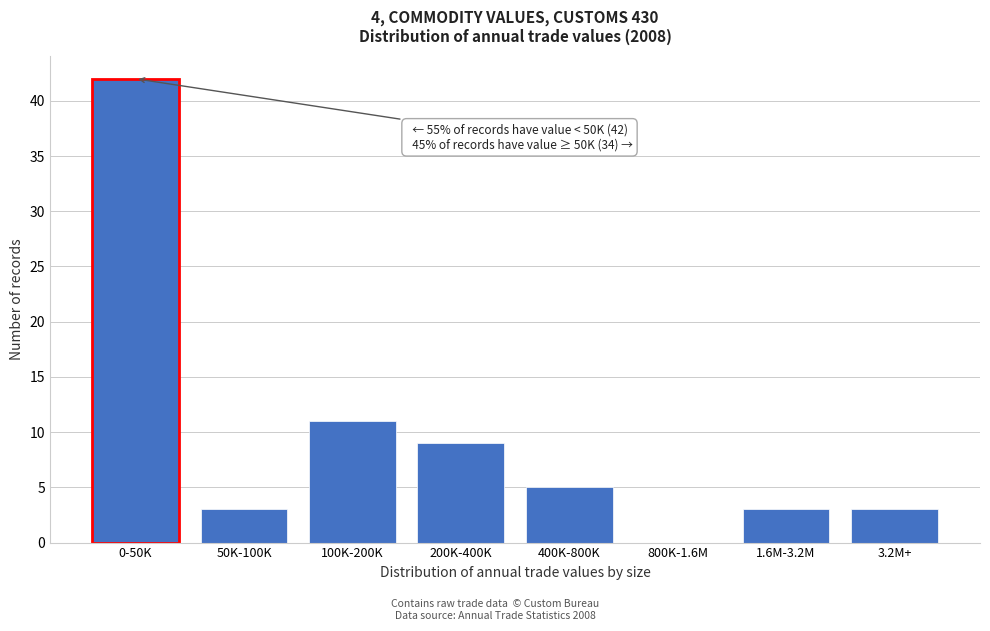

Reading left to right, list all the values displayed in this chart.

0-50K=42	50K-100K=3	100K-200K=11	200K-400K=9	400K-800K=5	800K-1.6M=0	1.6M-3.2M=3	3.2M+=3